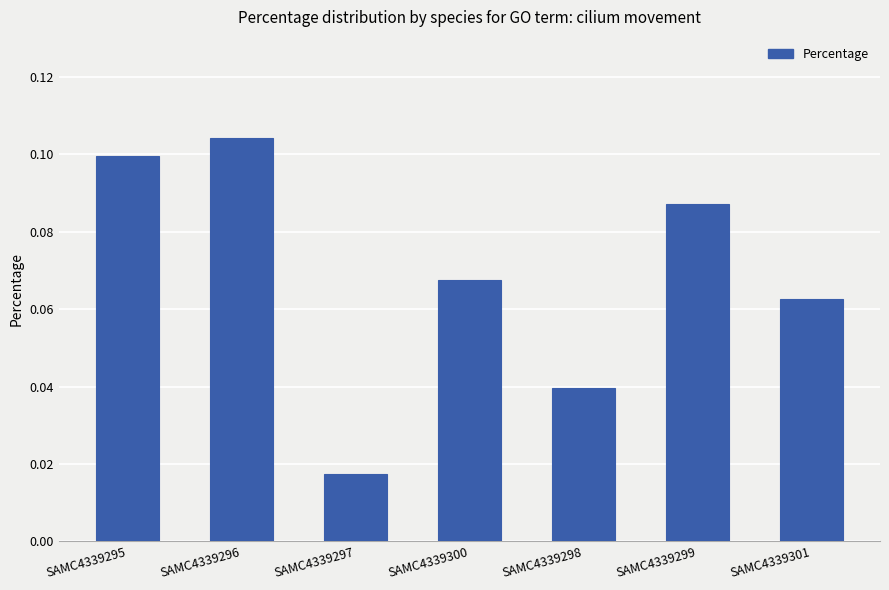

Are the bars horizontal?

No